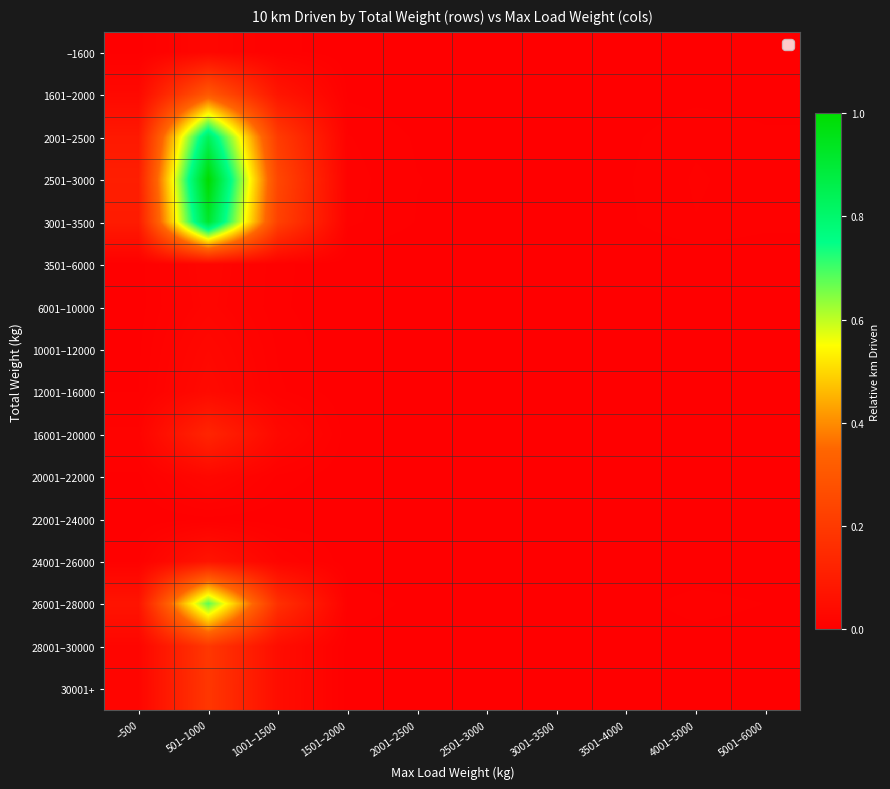

Which label corresponds to the smallest value in the chart?

2501–3000